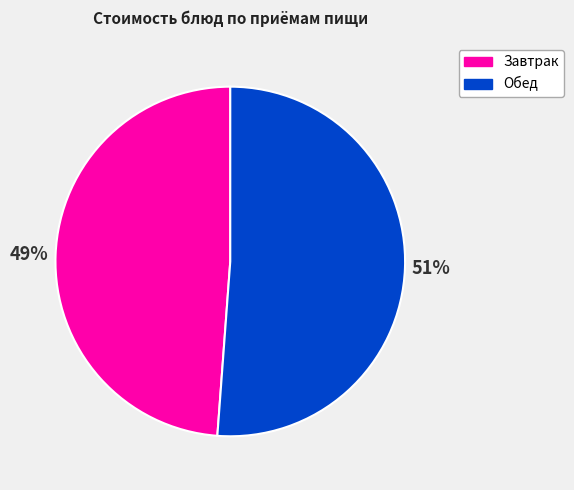

What is the ratio of the value at Завтрак to the value at Обед?

1.0